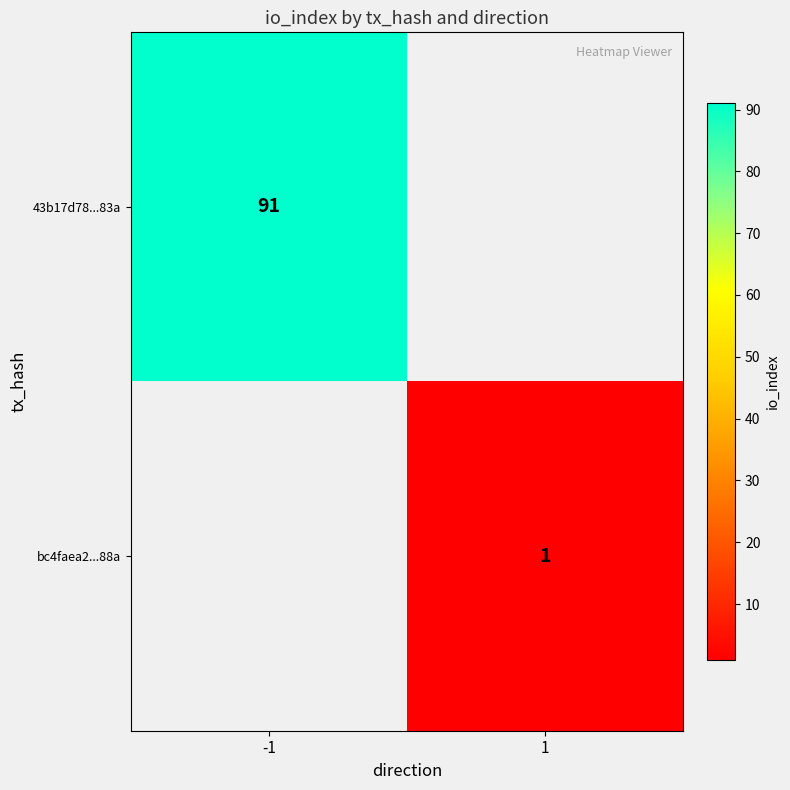

The value of bc4faea2...88a at 1 is 1. True or false?

True